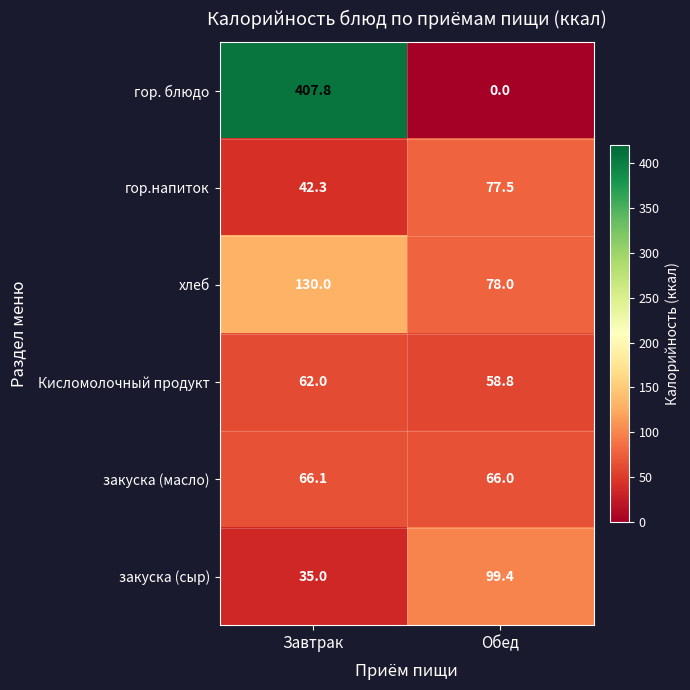

Which label corresponds to the largest value in the chart?

Завтрак